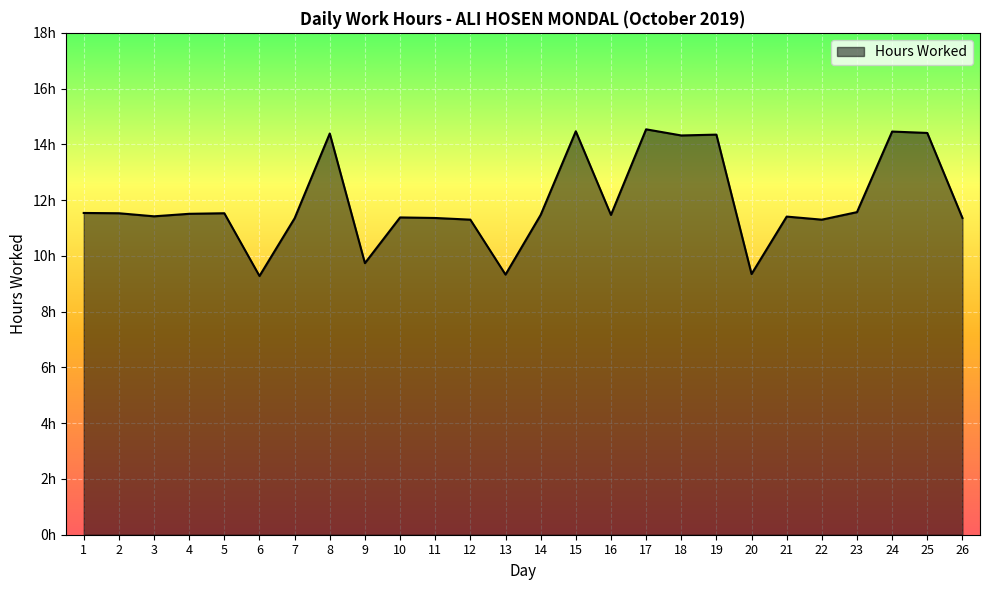

What is the smallest value displayed?

9.3